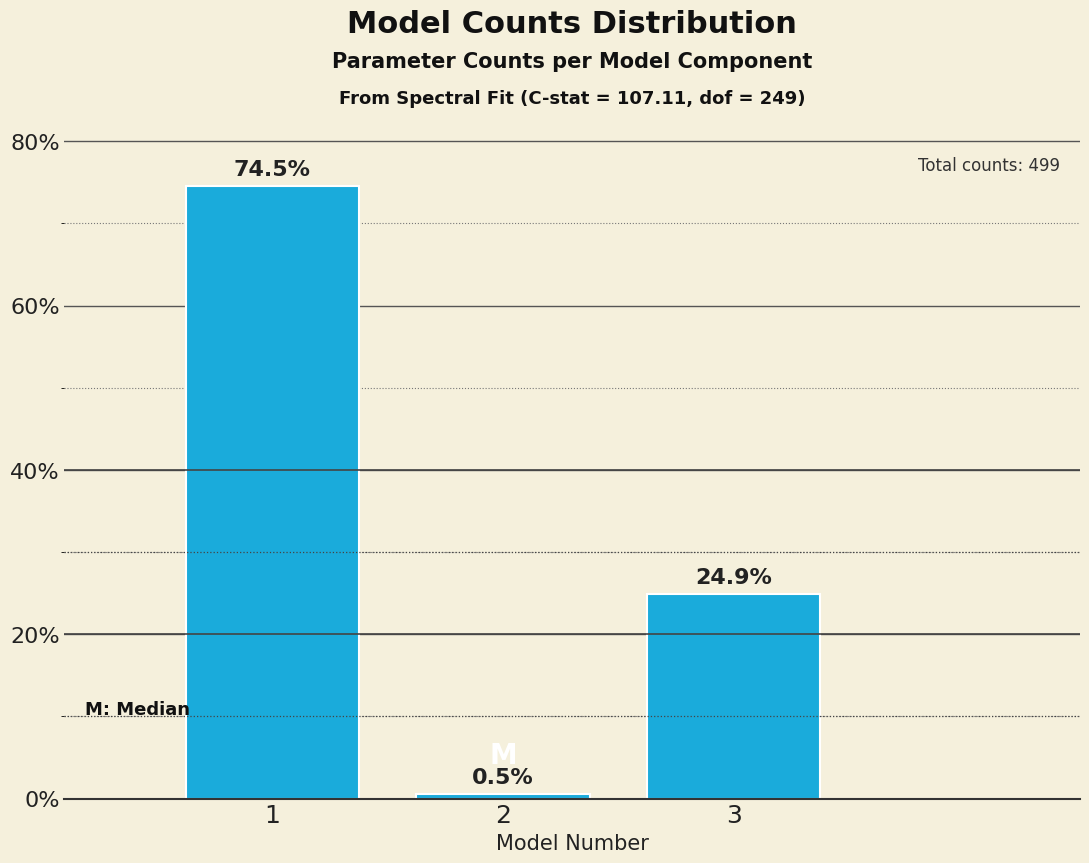

Reading left to right, extract all data points from this chart.

1=74.5	2=0.5	3=24.9